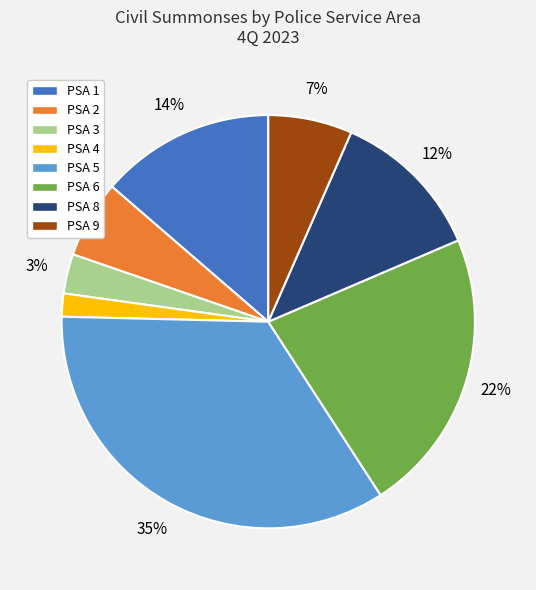

What percentage is the PSA 4 slice, to the nearest percent?

2%